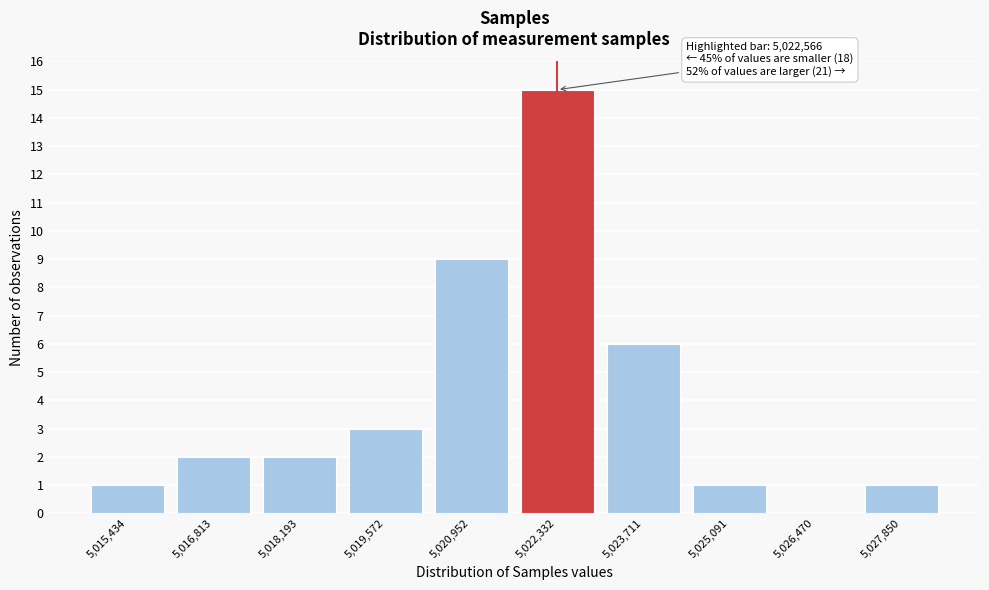

Reading left to right, what are all the values shown in this chart?

5,015,434=1	5,016,813=2	5,018,193=2	5,019,572=3	5,020,952=9	5,022,332=15	5,023,711=6	5,025,091=1	5,026,470=0	5,027,850=1